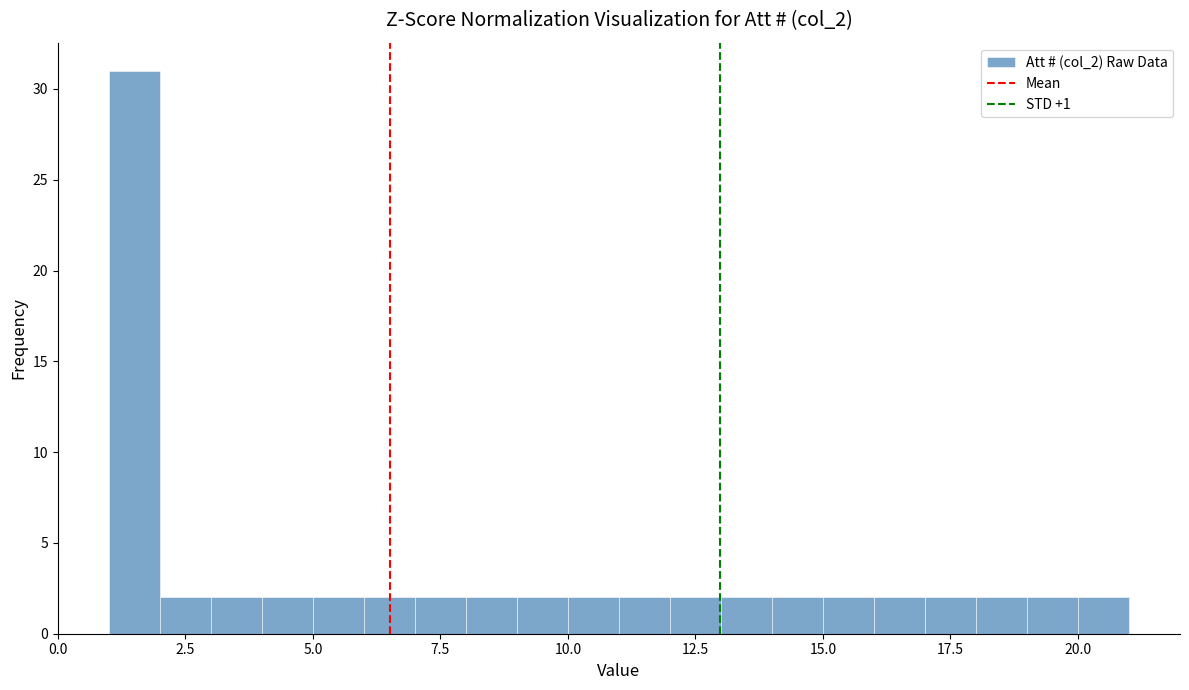

Read against the x-axis, roughly where is the centre of the tallest bar?

1.5